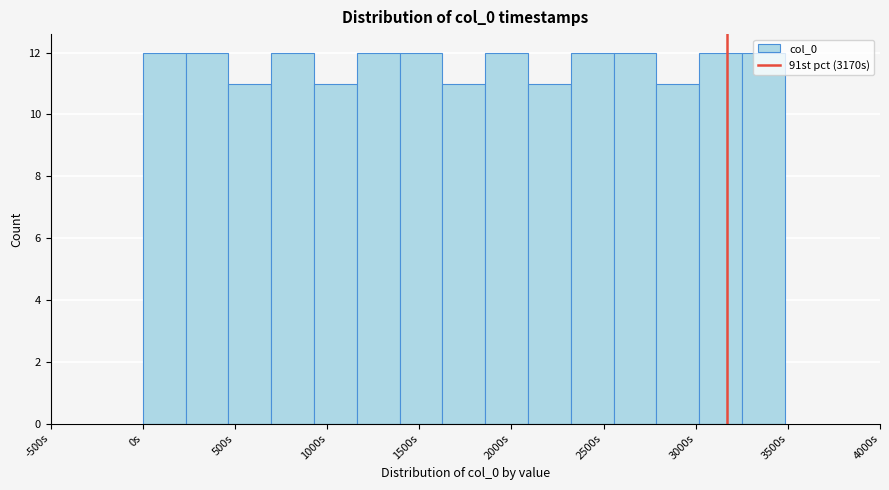

Reading left to right, transcribe this chart: for each bar, give the range it covers on the x-axis and its height. Neither the bar edges nor the heights are printed on the chart, so give them approximately, as read against the axes.

0 to 250: 12
250 to 450: 12
450 to 700: 11
700 to 950: 12
950 to 1150: 11
1150 to 1400: 12
1400 to 1650: 12
1650 to 1850: 11
1850 to 2100: 12
2100 to 2300: 11
2300 to 2550: 12
2550 to 2800: 12
2800 to 3000: 11
3000 to 3250: 12
3250 to 3500: 12